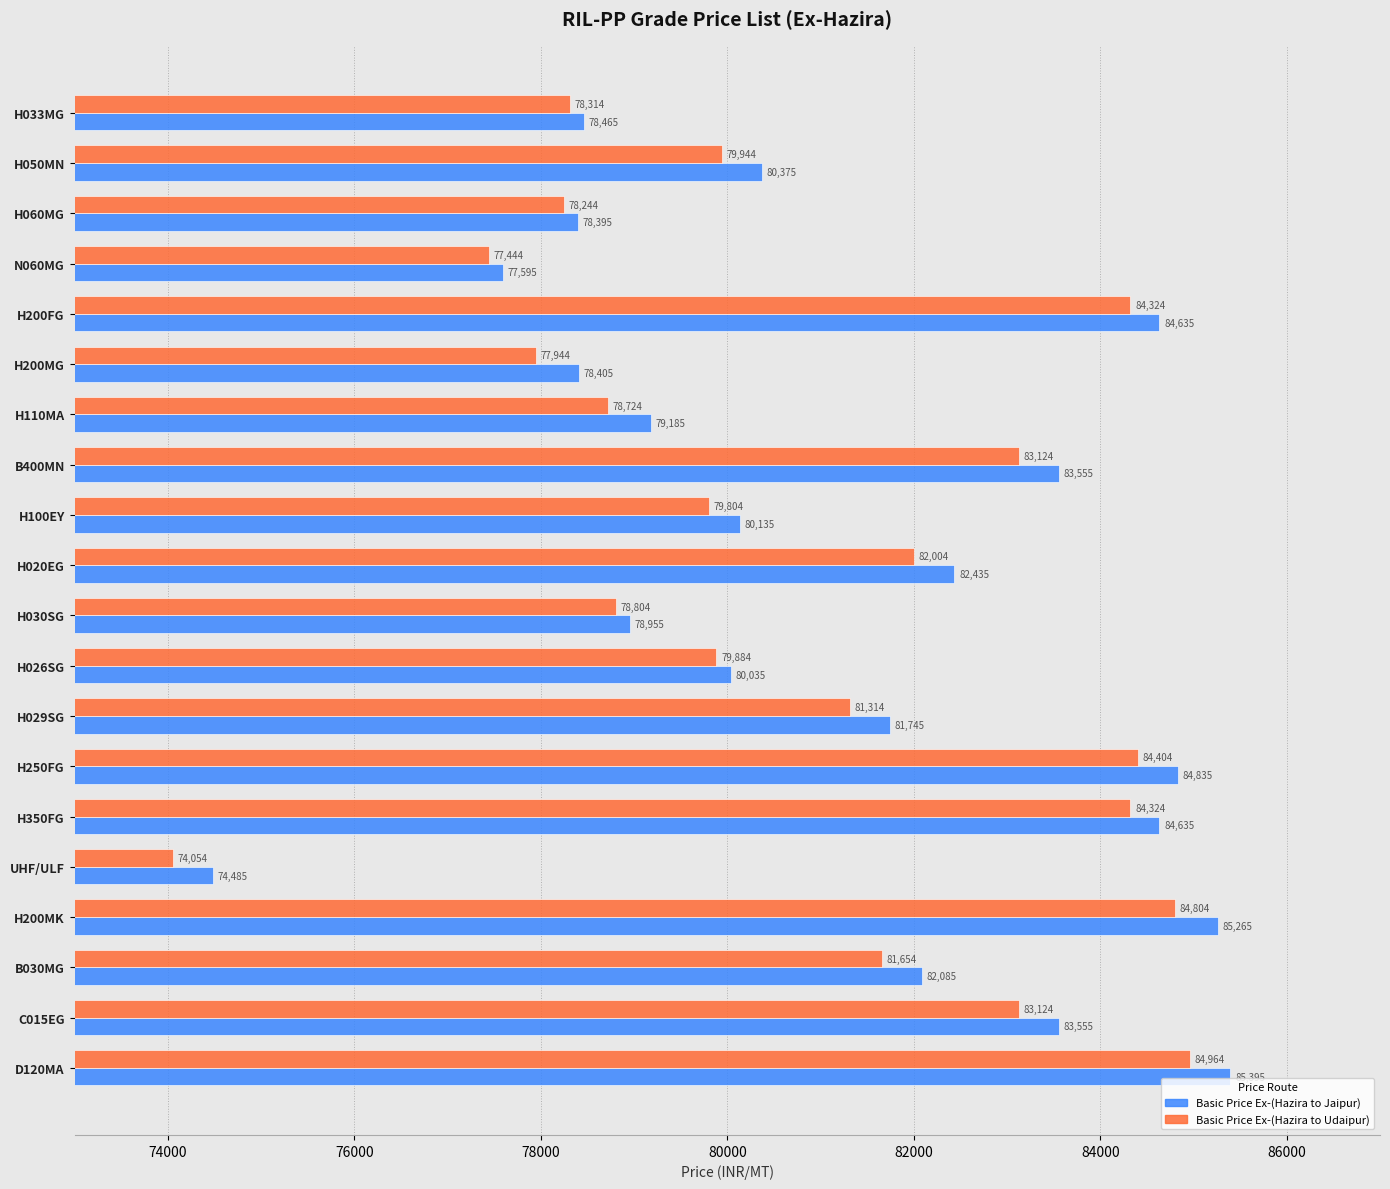

What is the maximum value for Basic Price Ex-(Hazira to Udaipur)?

84964